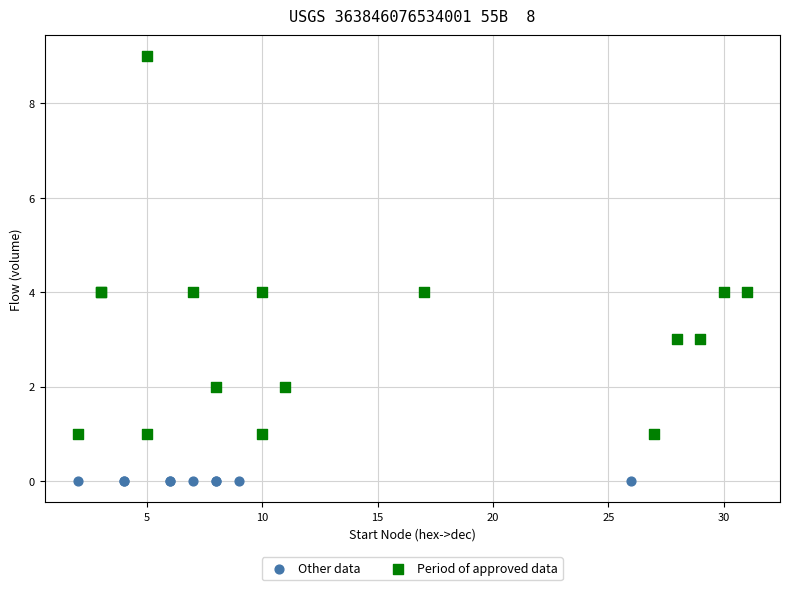

Which series contains the highest Y value?

Period of approved data